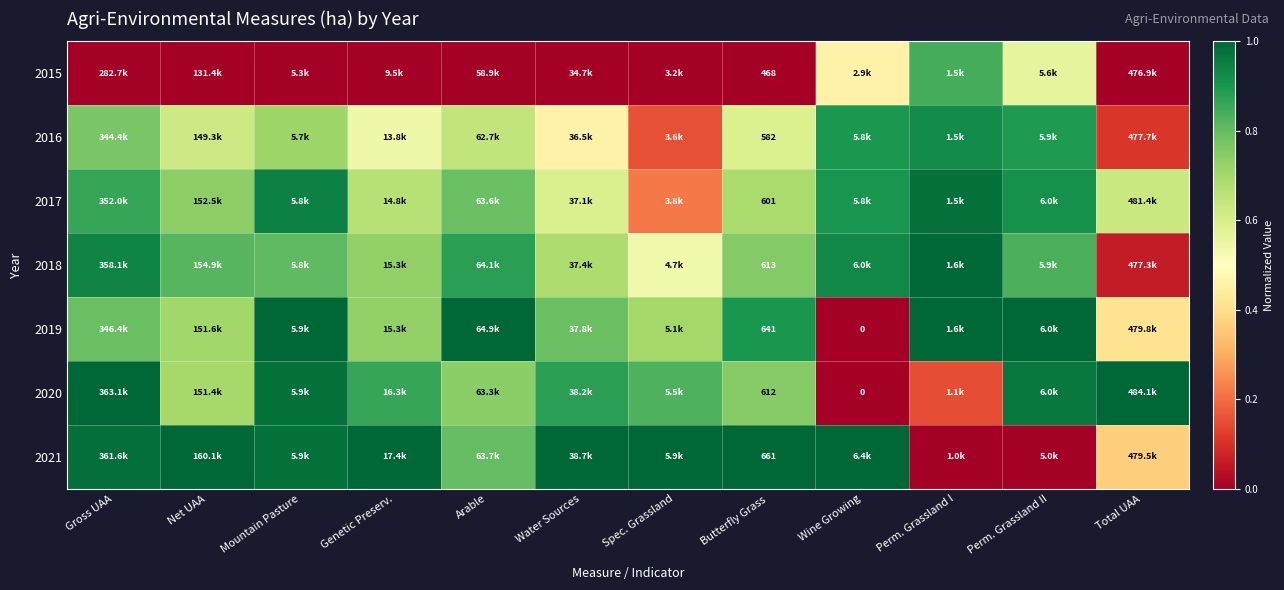

Rank the series at Arable from lowest to highest value.

2015, 2016, 2020, 2017, 2021, 2018, 2019